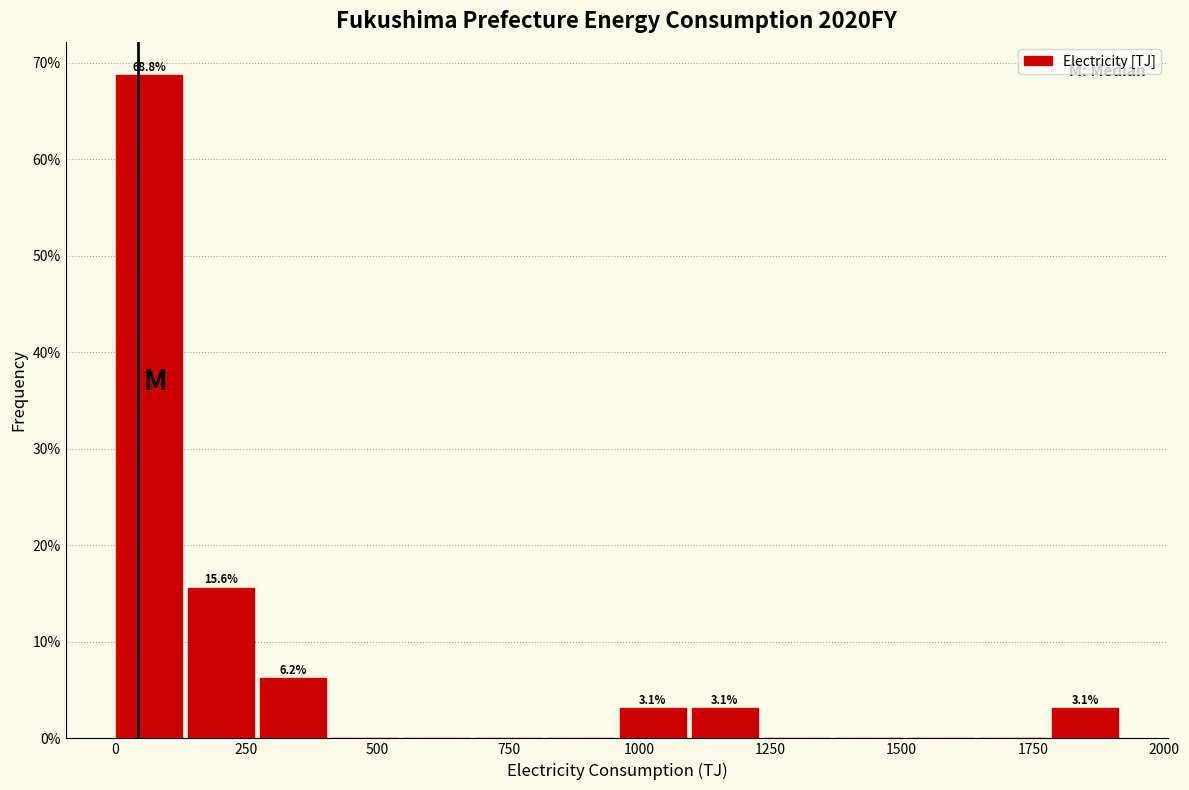

Read against the x-axis, roughly where is the centre of the tallest bar?

50